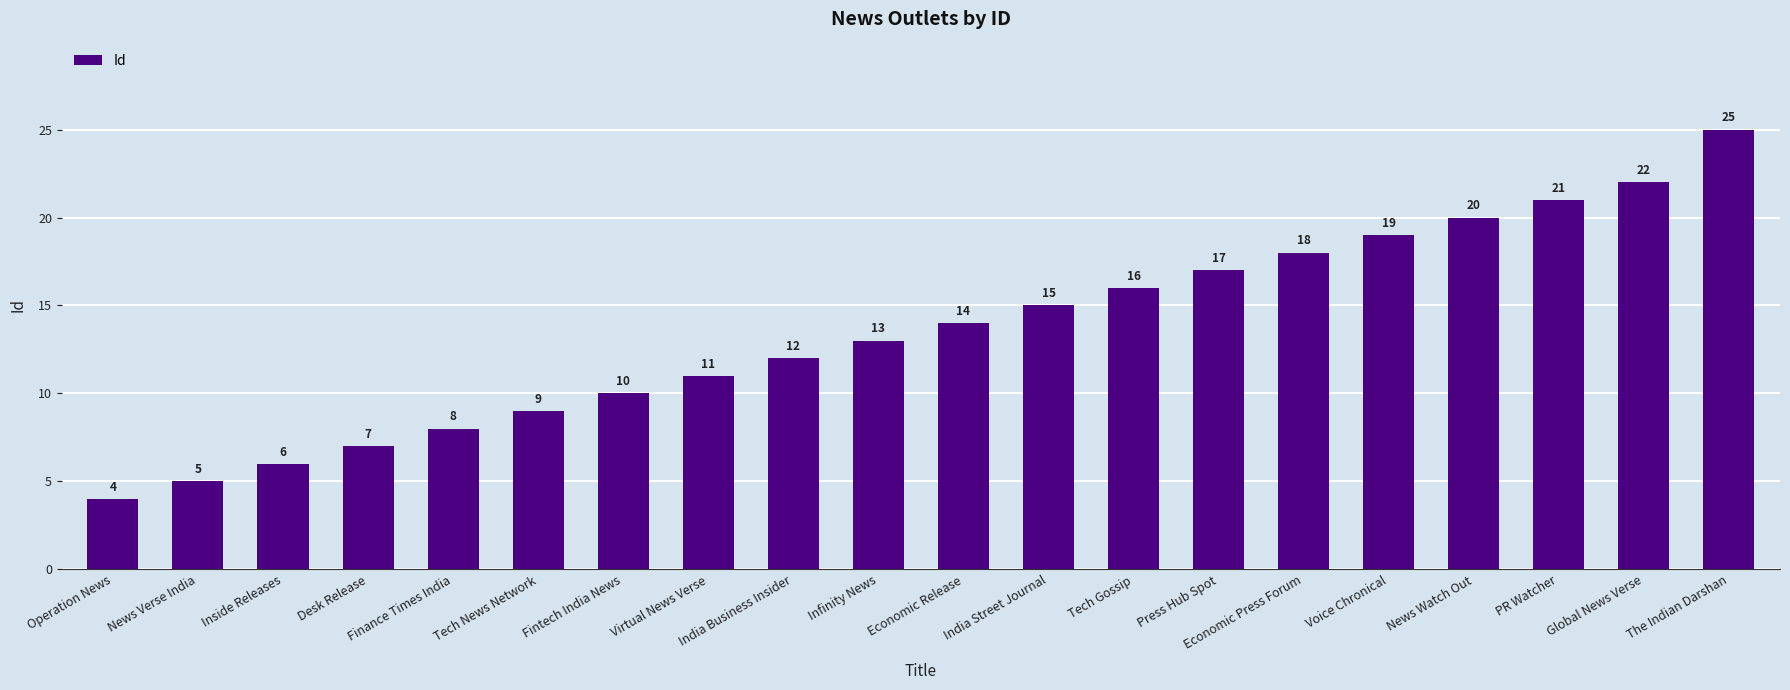

True or false: the data shows 25 at The Indian Darshan.

True